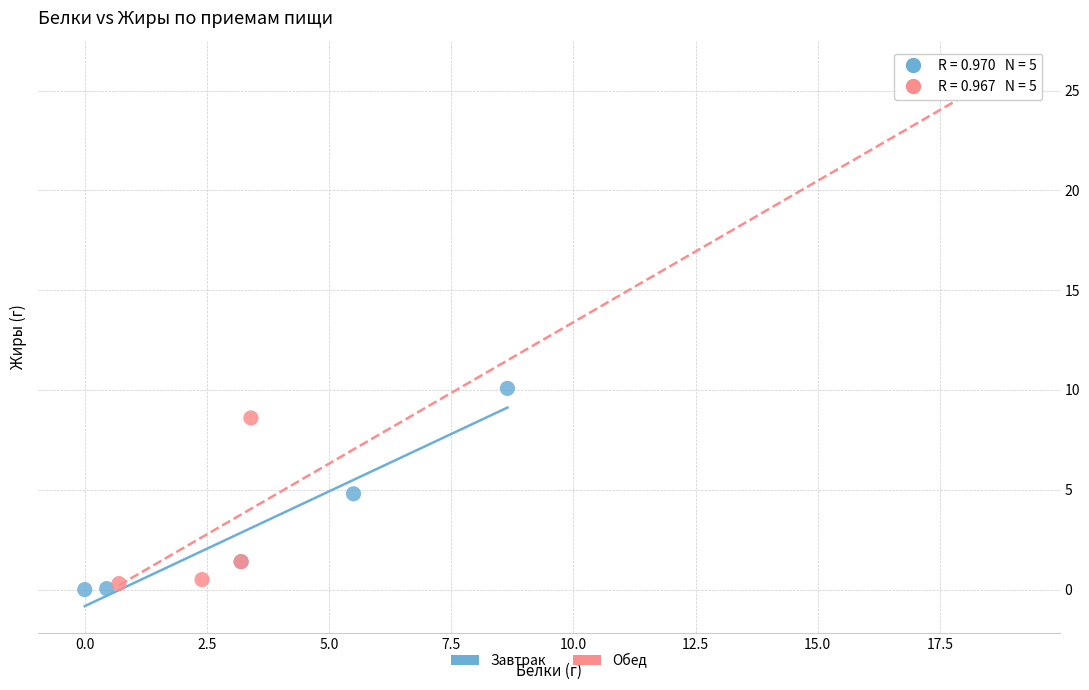

What are all the series names shown in the legend?

Завтрак, Обед